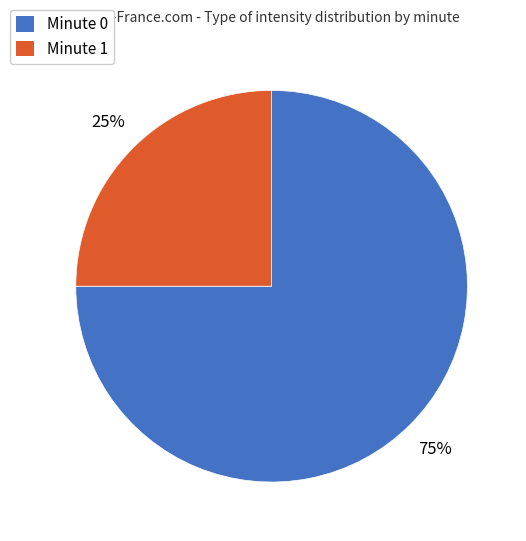

What is the largest slice in the pie chart?

Minute 0